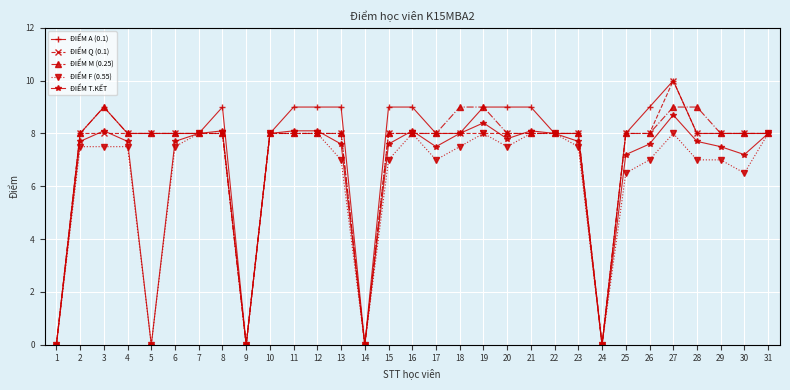

At which category does the chart reach its peak across all series?

27